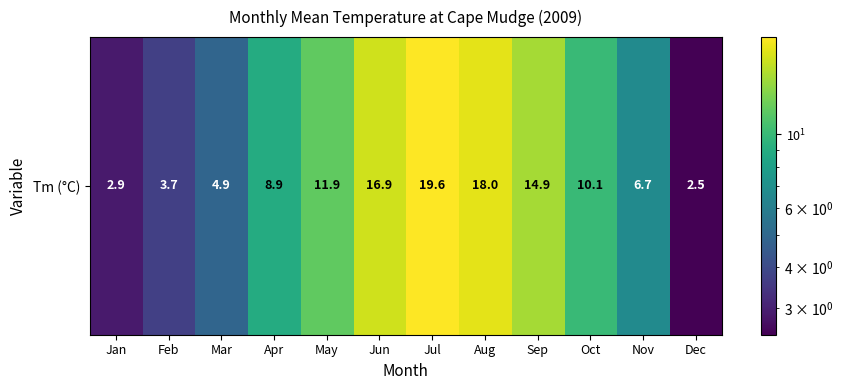

List the labels in order of value, smallest first.

Dec, Jan, Feb, Mar, Nov, Apr, Oct, May, Sep, Jun, Aug, Jul